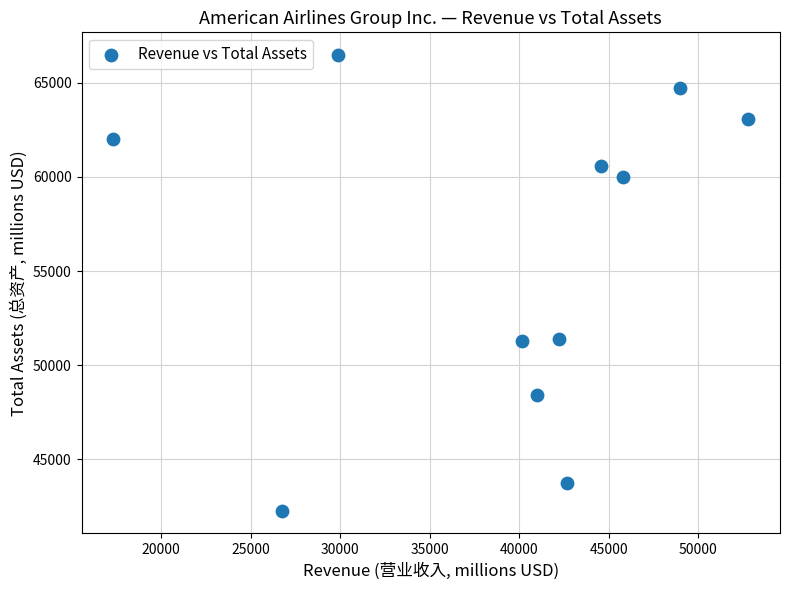

What is the range of Y values (max minus min)?

24189